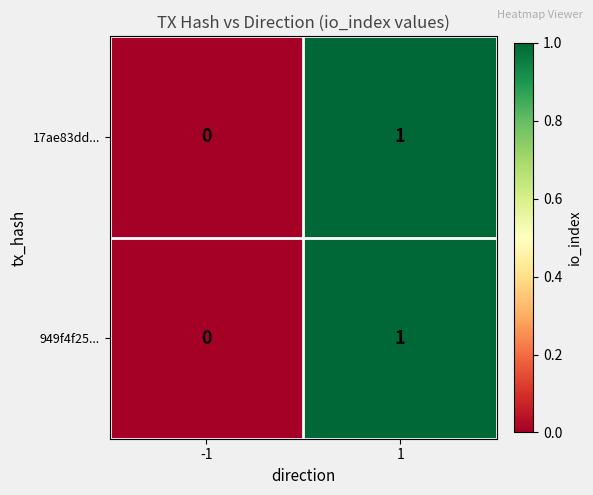

How many values in the 17ae83dd... series are below 1?

1